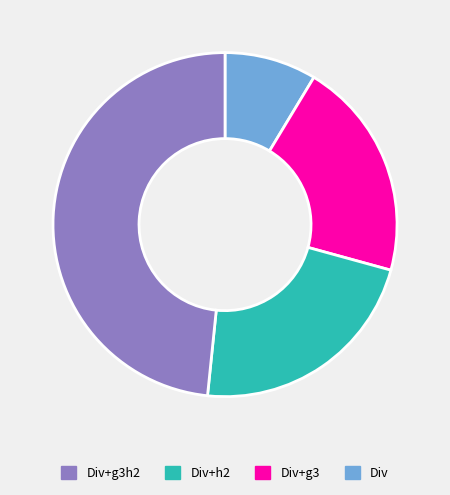

Is there any slice that represents more than half of the pie?

No